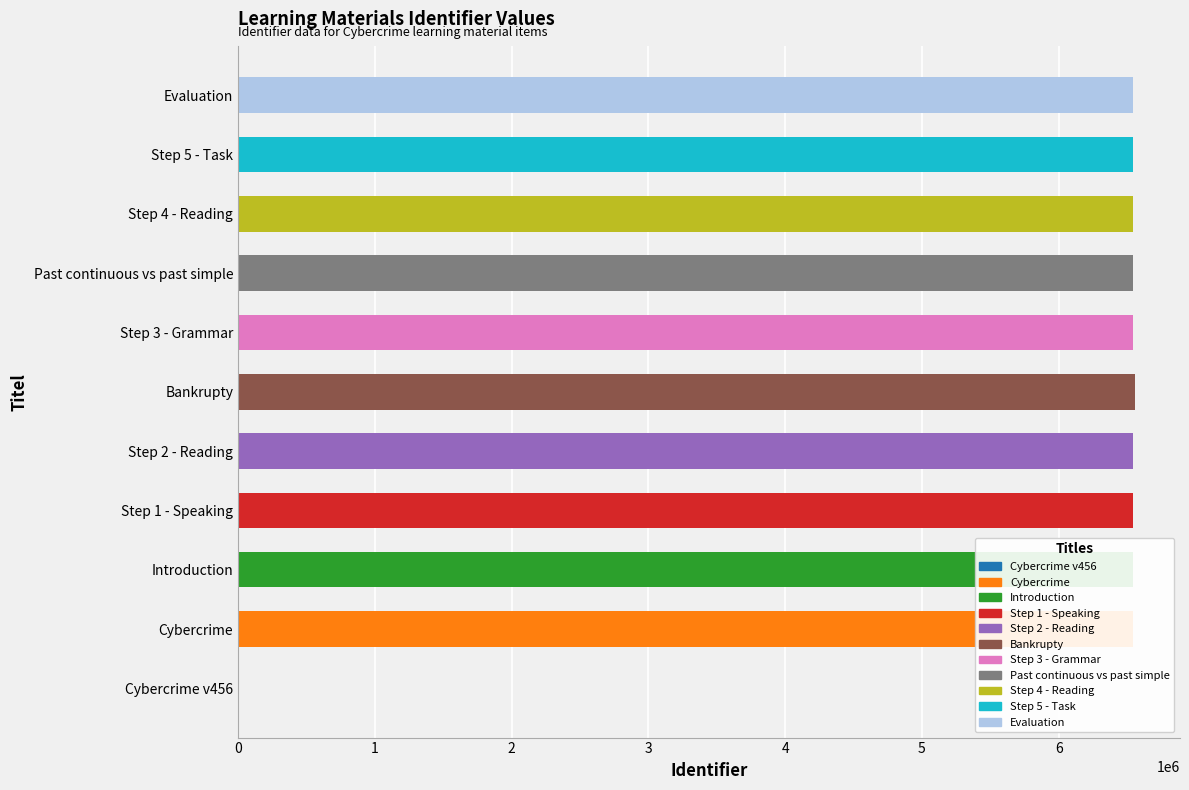

The value at Past continuous vs past simple is 11606388. True or false?

False